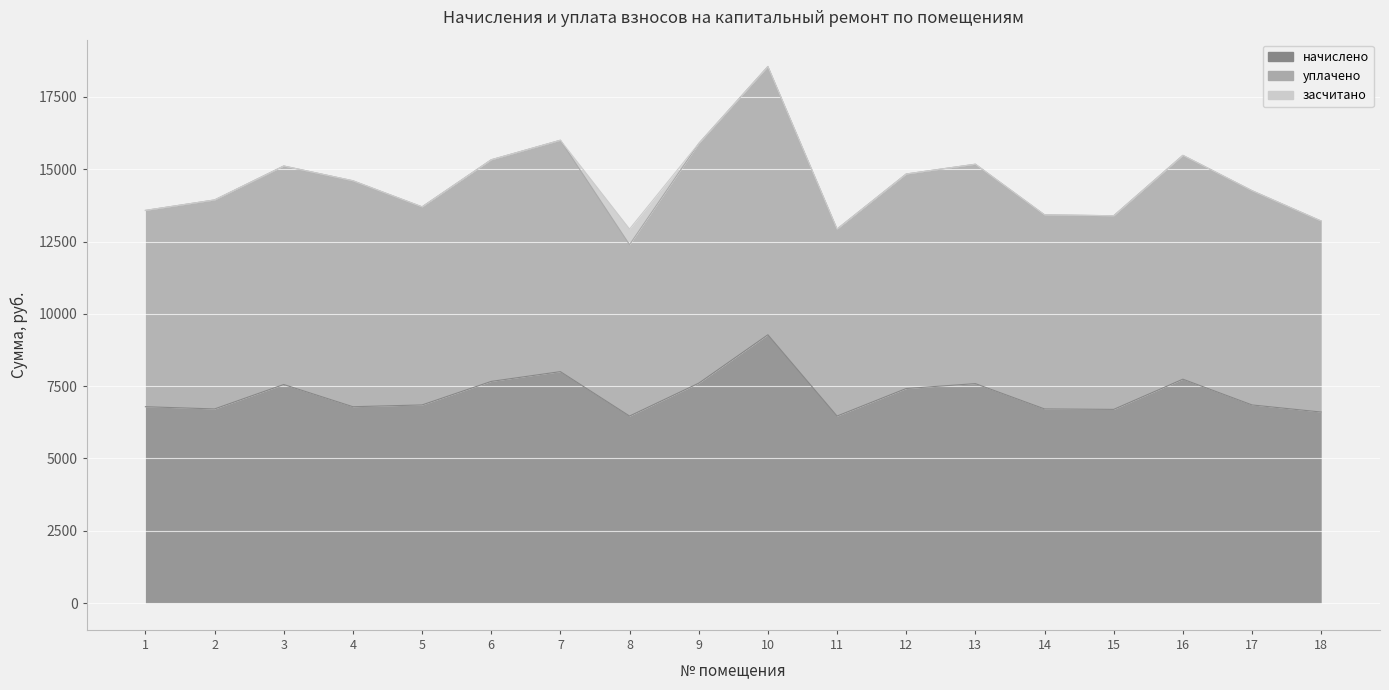

True or false: засчитано and начислено intersect in this chart.

False